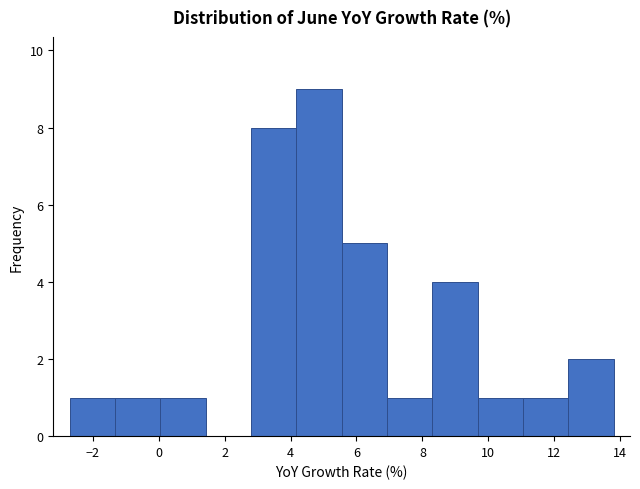

How tall is the bar that spans 5.6 to 7.0 on the x-axis? Neither the bar edges nor the heights are printed on the chart, so give them approximately, as read against the axes.

5